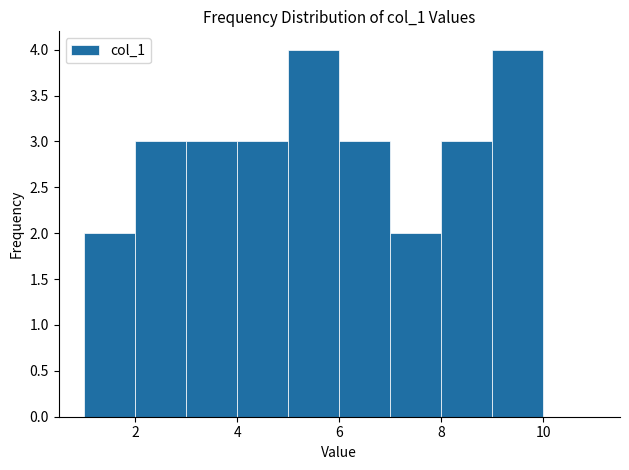

Reading left to right, transcribe this chart: for each bar, give the range it covers on the x-axis and its height. The values are not printed on the chart, so give them approximately, as read against the axis.

1 to 2: 2
2 to 3: 3
3 to 4: 3
4 to 5: 3
5 to 6: 4
6 to 7: 3
7 to 8: 2
8 to 9: 3
9 to 10: 4
10 to 11: 0